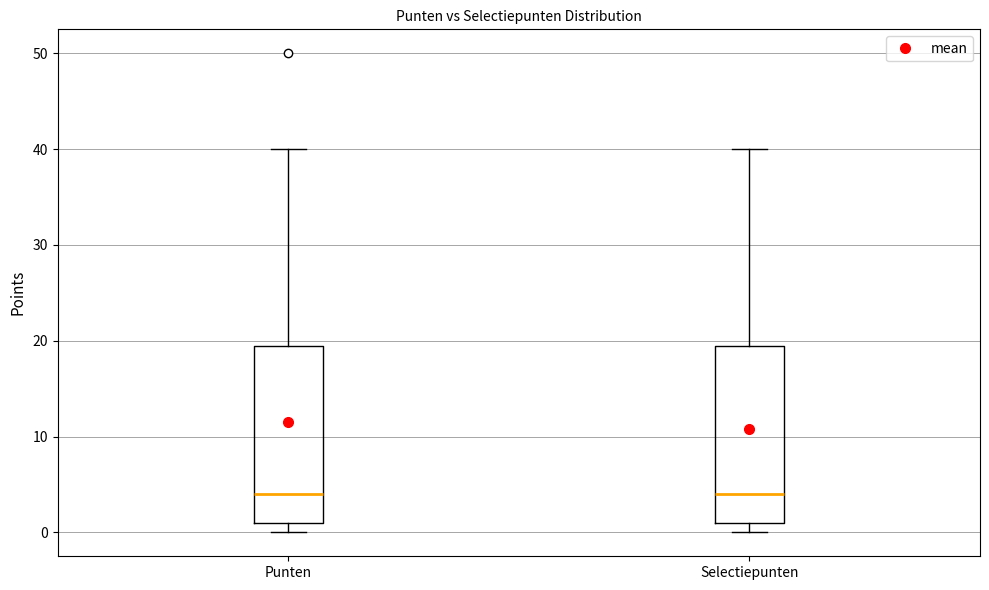

Reading left to right, transcribe this box plot: for each box, give where its median line is, the range the box spans, and where its two whiskers end, as read against the y-axis. The values are not printed on the chart, so give them approximately, as read against the axis.

Punten: median 4, box 1 to 20, whiskers 0 to 40
Selectiepunten: median 4, box 1 to 20, whiskers 0 to 40